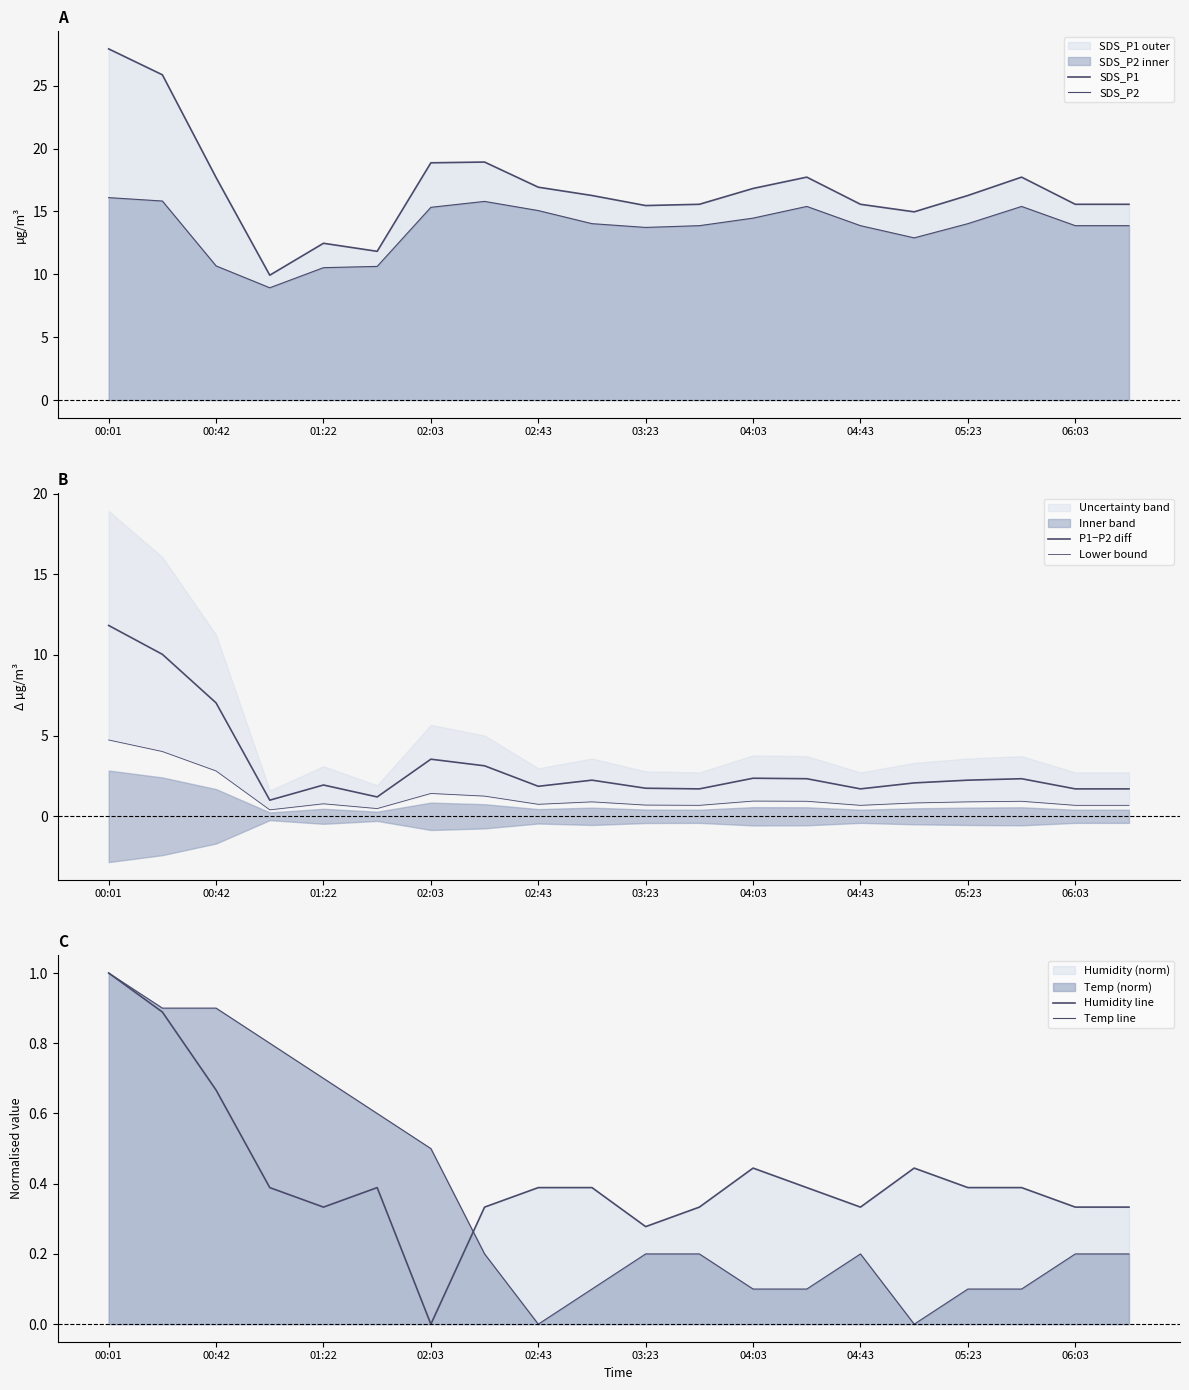

At 00:42, list the series in order from smallest to largest.

Humidity line, Temp line, Lower bound, P1−P2 diff, SDS_P2, SDS_P1